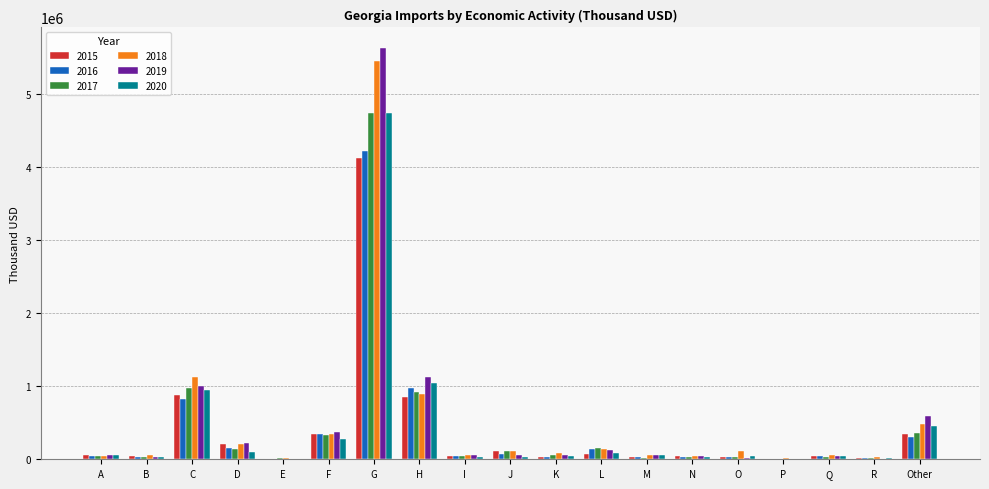

Is the value of 2019 at D greater than the value of 2015 at M?

Yes